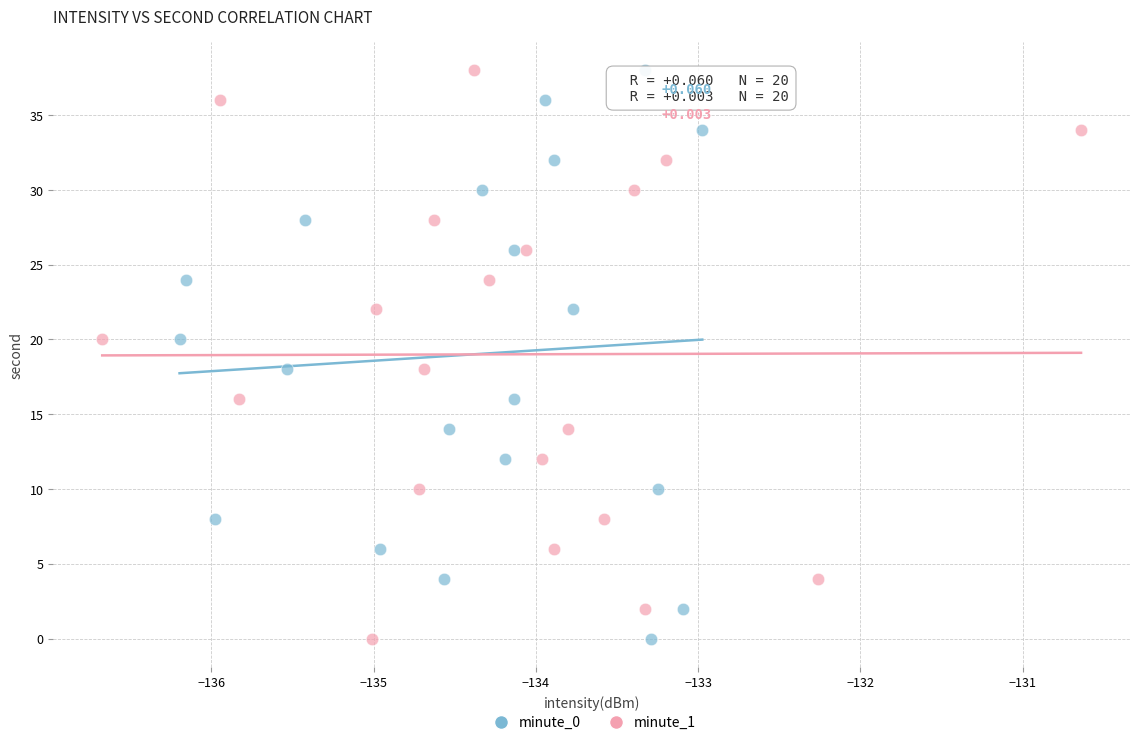

What are all the series names shown in the legend?

minute_0, minute_1